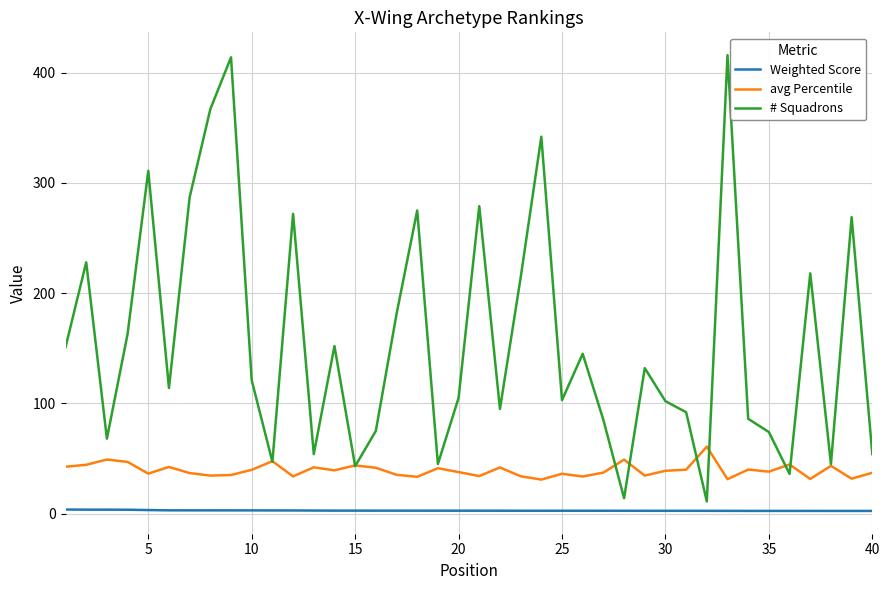

Does the chart display data point markers on the line(s)?

No